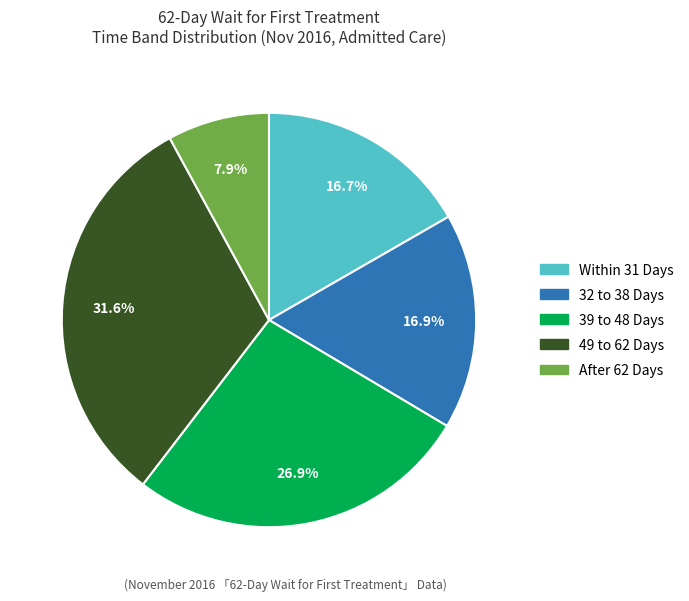

Is there a majority slice in this chart?

No